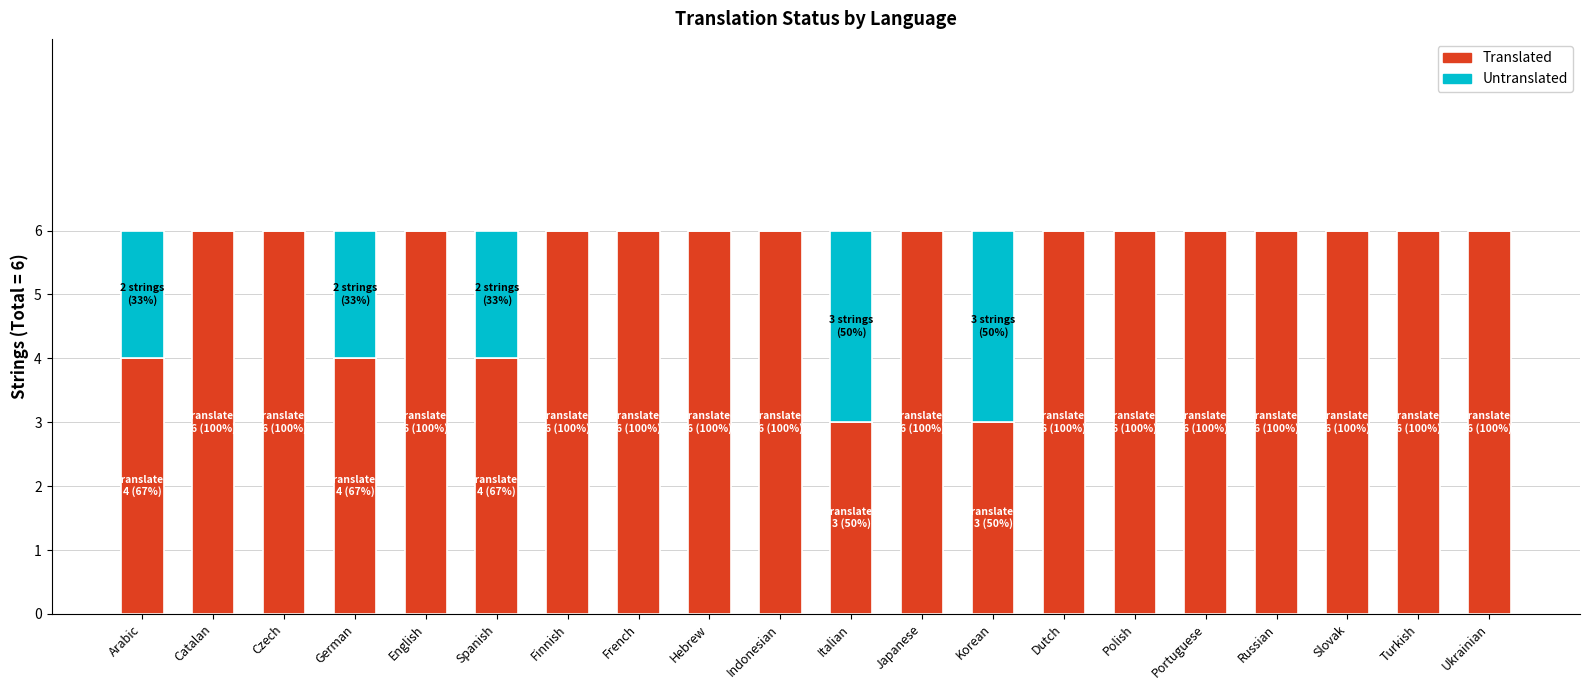

What is the sum of the Translated values at Turkish and Portuguese?

12